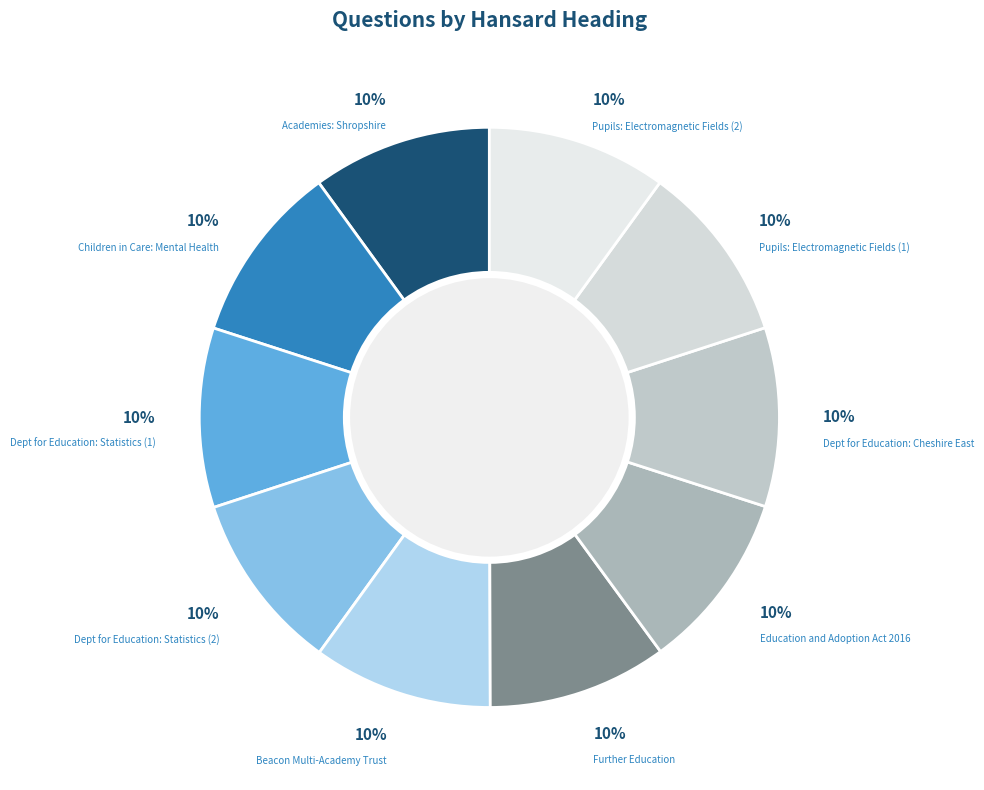

To the nearest percent, what percentage of the pie is Dept for Education: Cheshire East?

10%